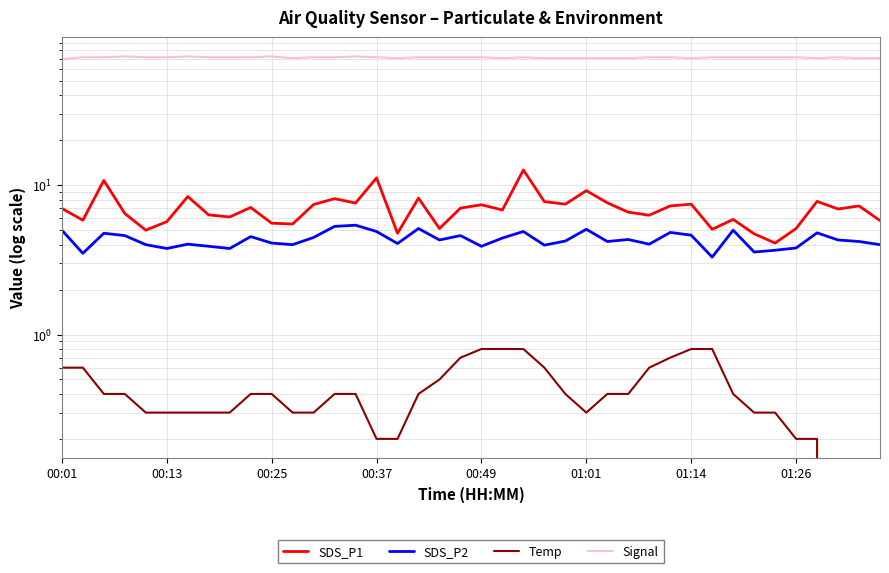

At which category is the sum across all series the highest?

22